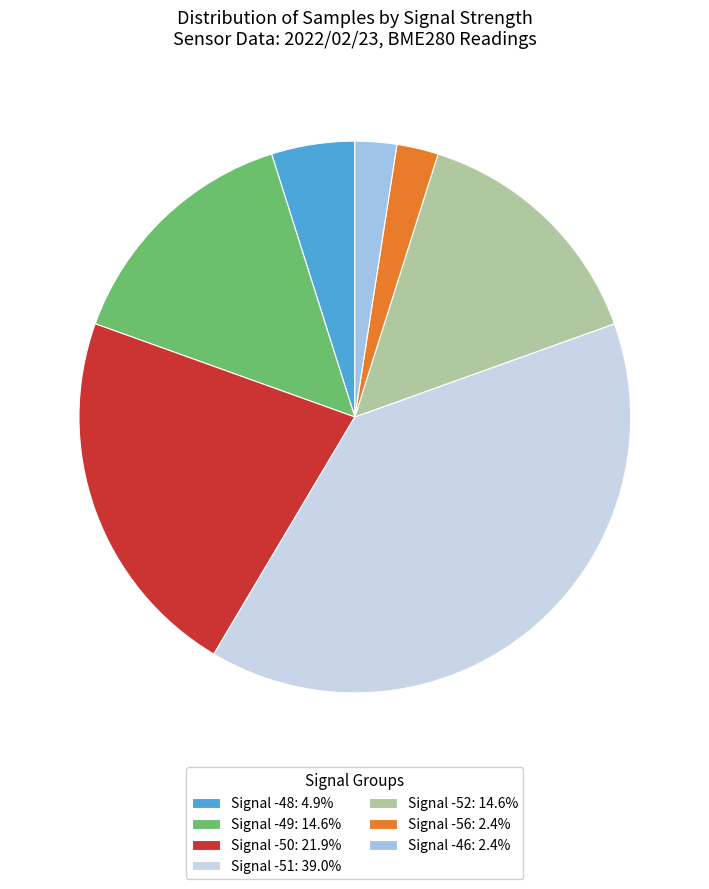

Combined, do Signal -46: 2.4% and Signal -52: 14.6% account for over 50%?

No